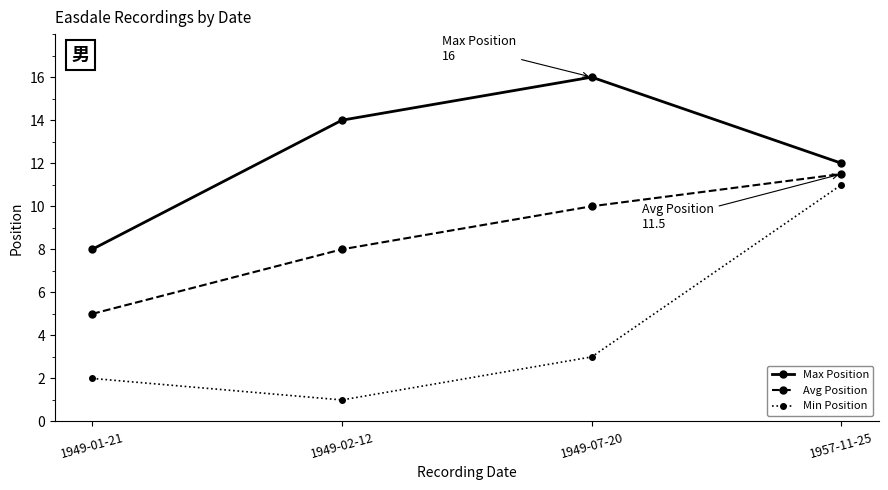

The Max Position series shows 20.9 at 1957-11-25. True or false?

False